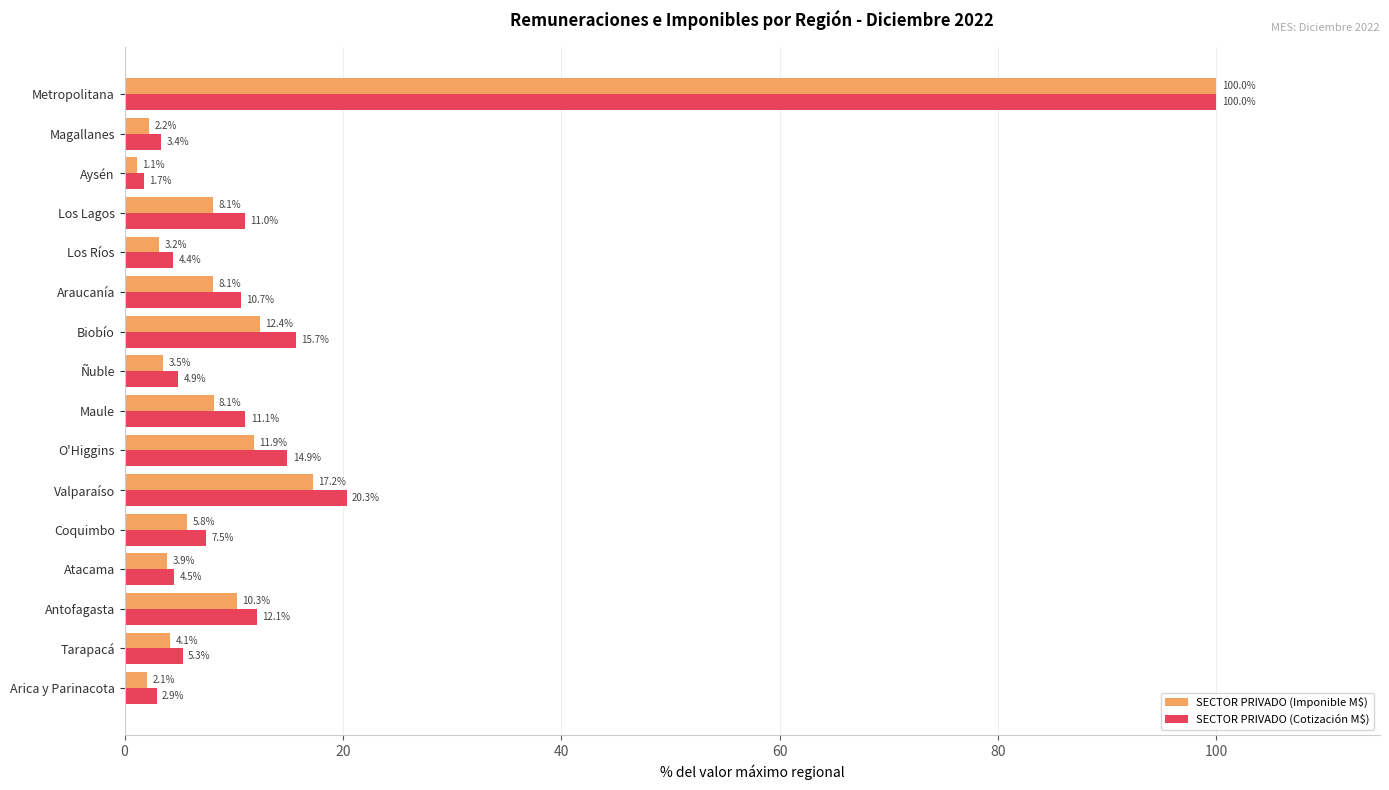

List the series in order of their overall mean, lowest first.

SECTOR PRIVADO (Imponible M$), SECTOR PRIVADO (Cotización M$)